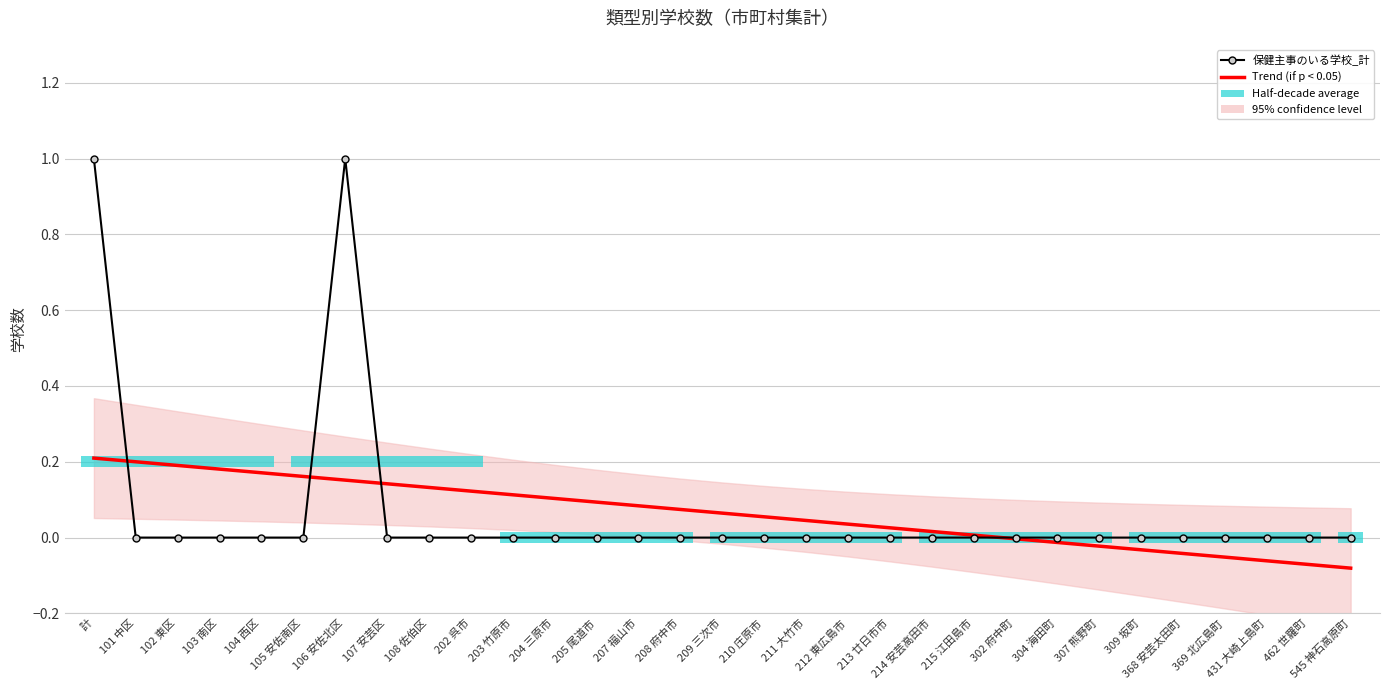

Where do 保健主事のいる学校_計 and Trend (if p < 0.05) first cross each other?

計 and 101 中区